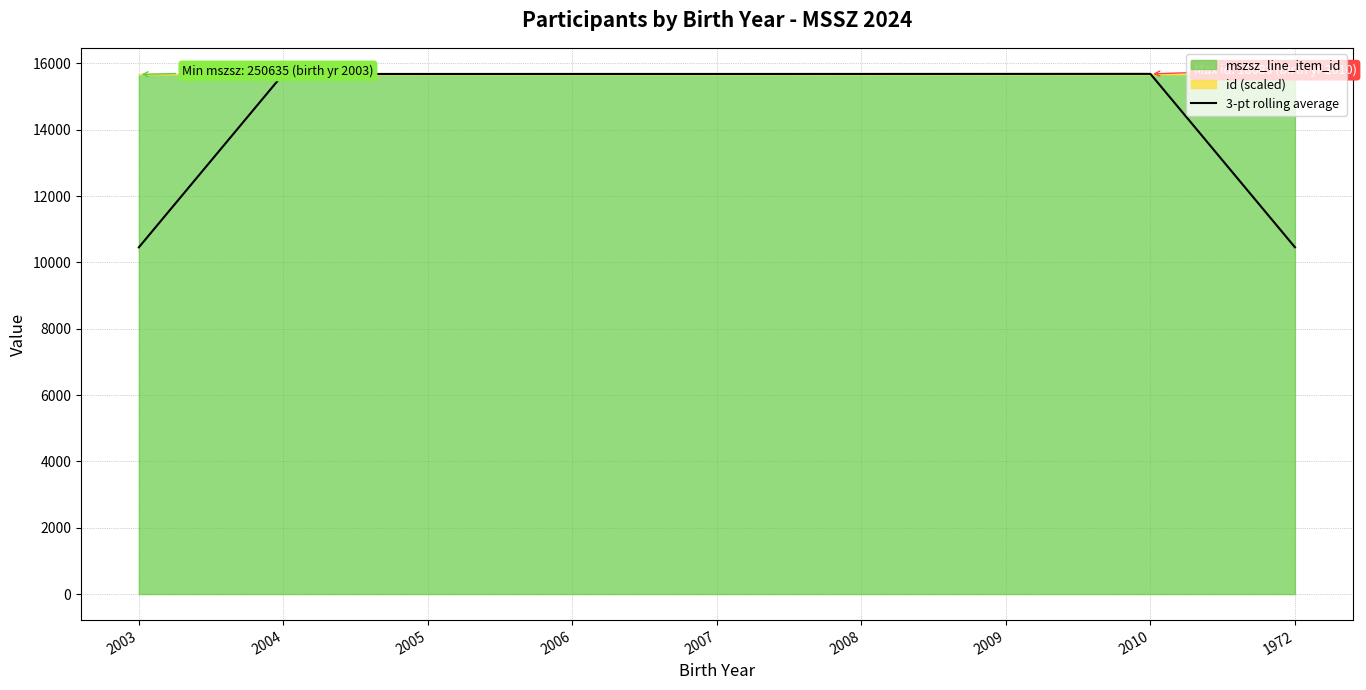

Read the value at 2008.

15680.7